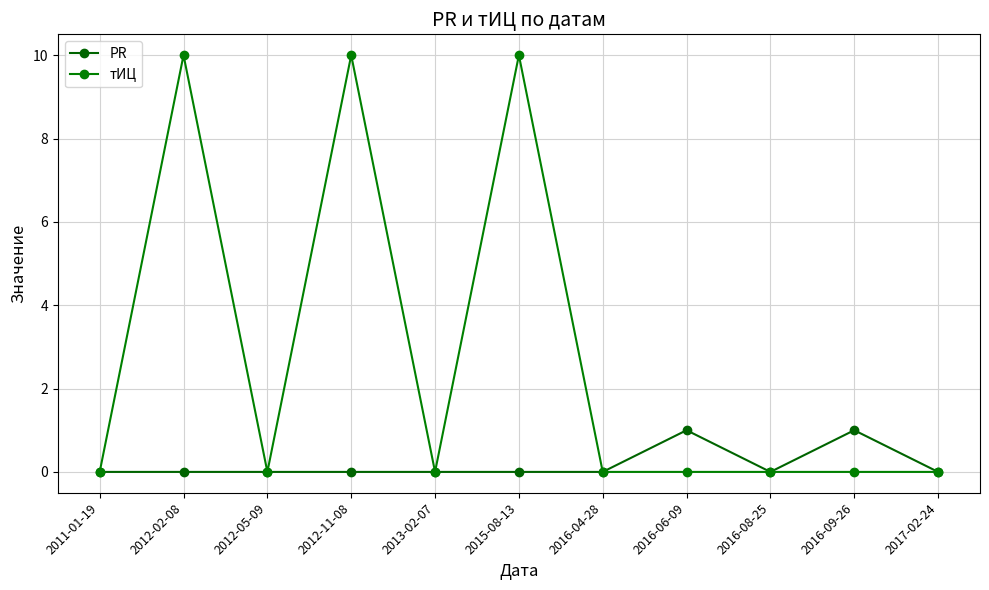

At 2011-01-19, list the series in order from smallest to largest.

PR, тИЦ